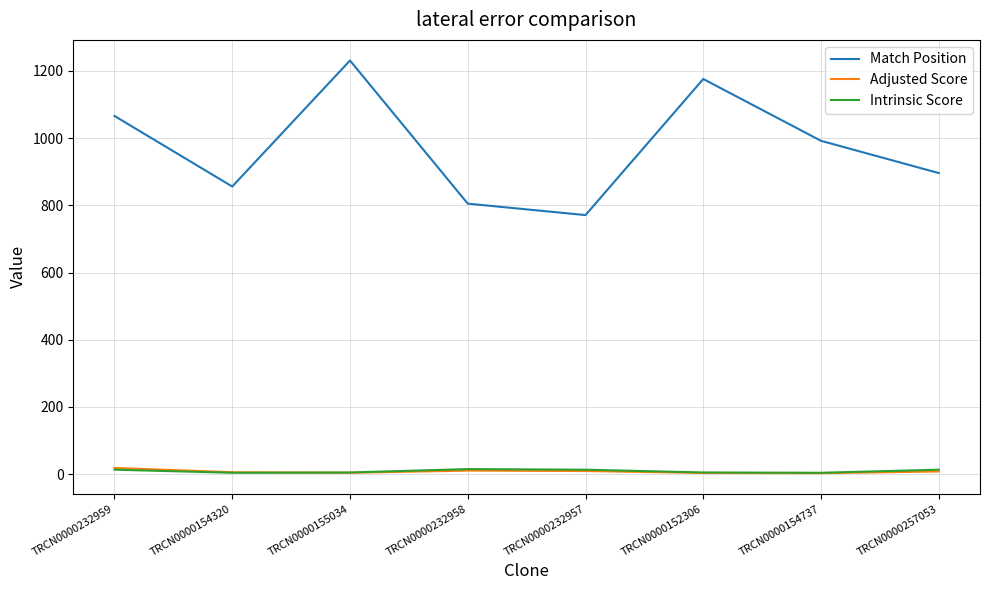

What is the sum of the Intrinsic Score values at TRCN0000232958 and TRCN0000232957?

28.2